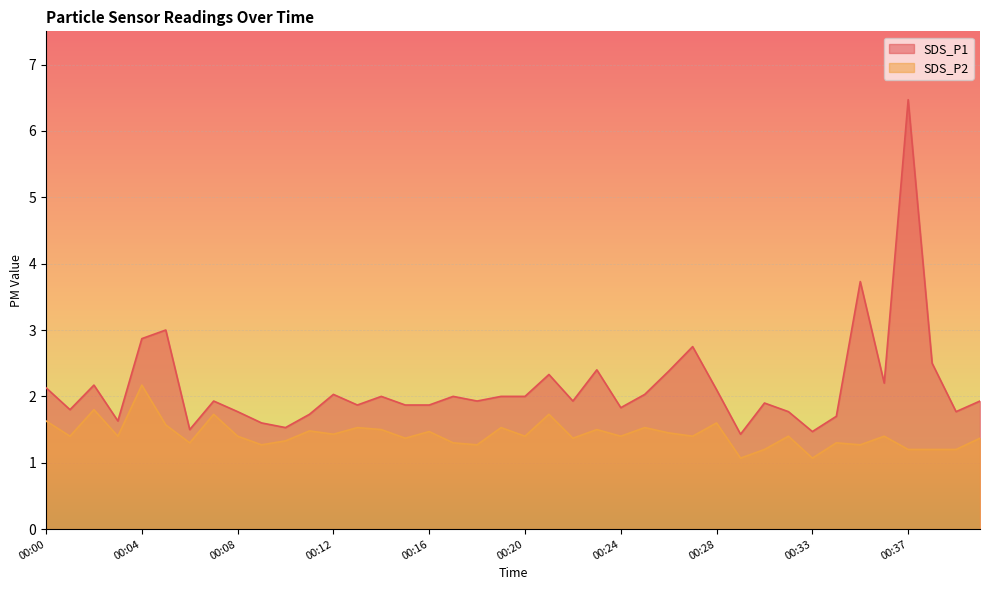

Which series has the widest spread of values?

SDS_P1